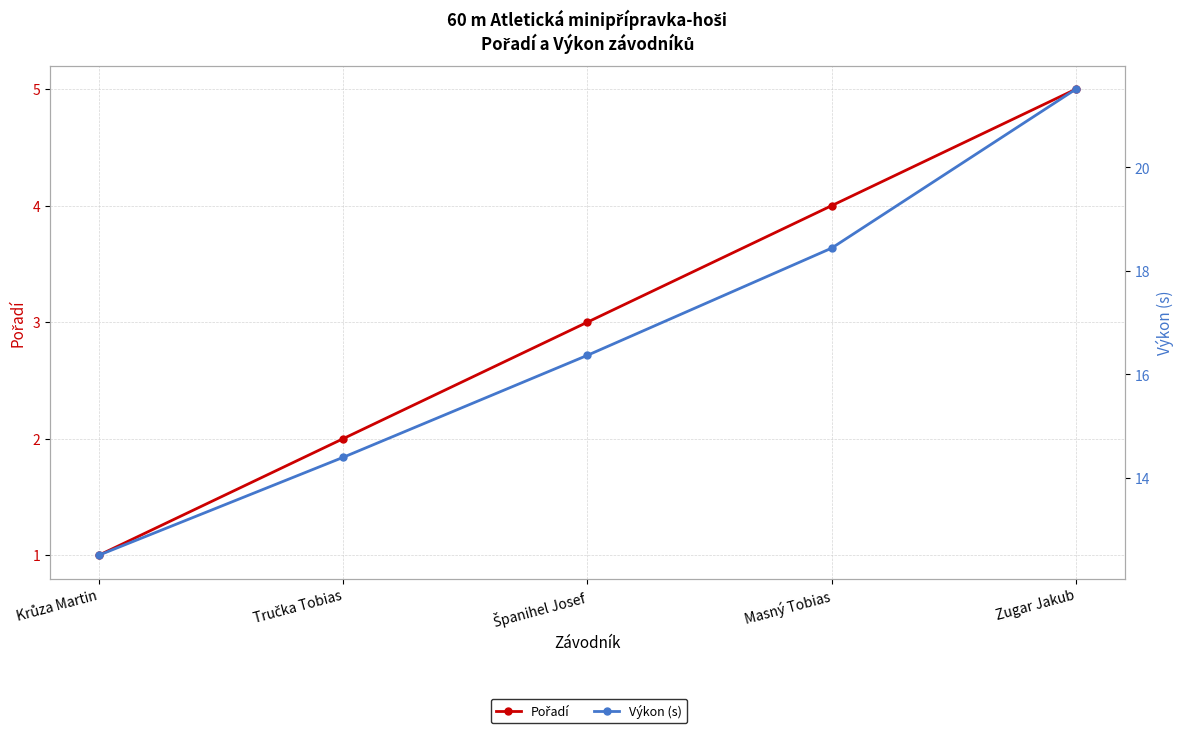

What is the approximate value of Pořadí at Tručka Tobias?

2.0